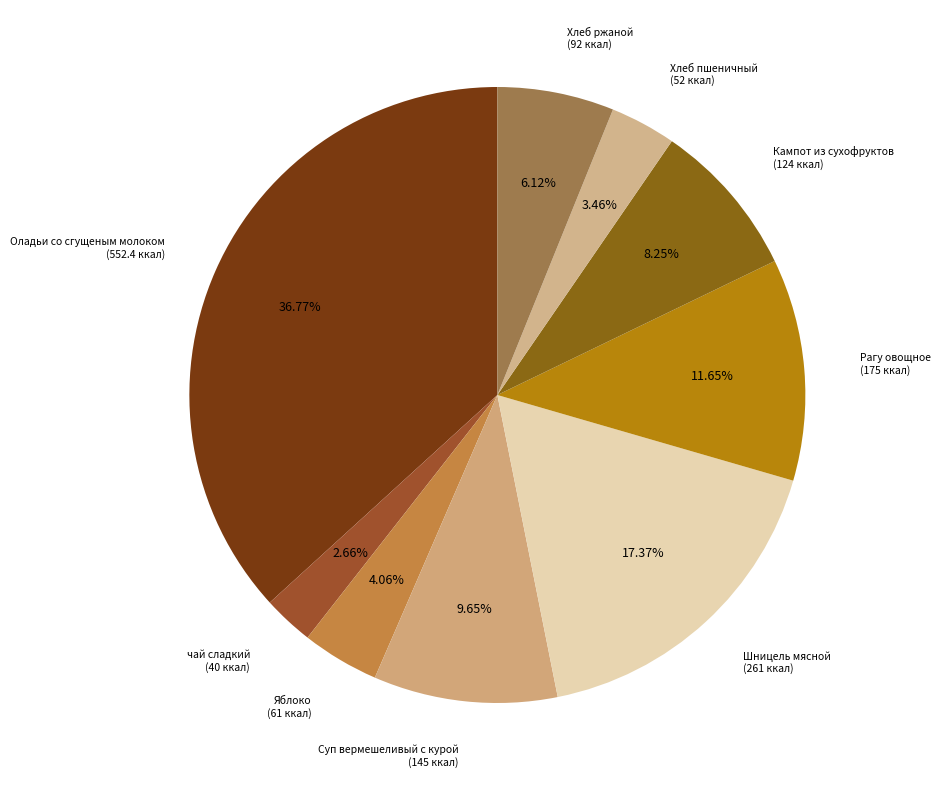

How many segments does this pie chart have?

9